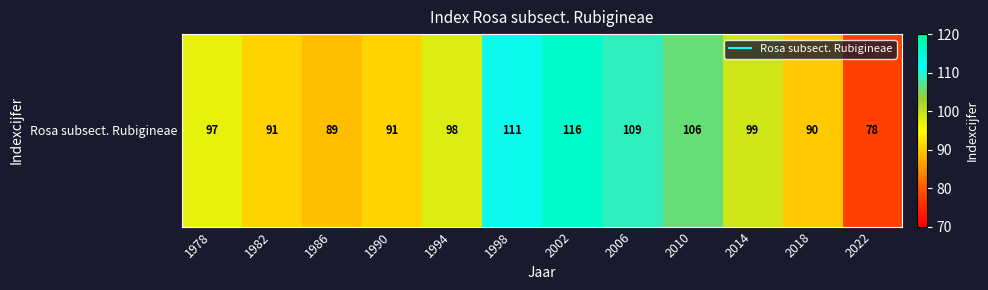

What is the change in value from 1982 to 2018?

-1